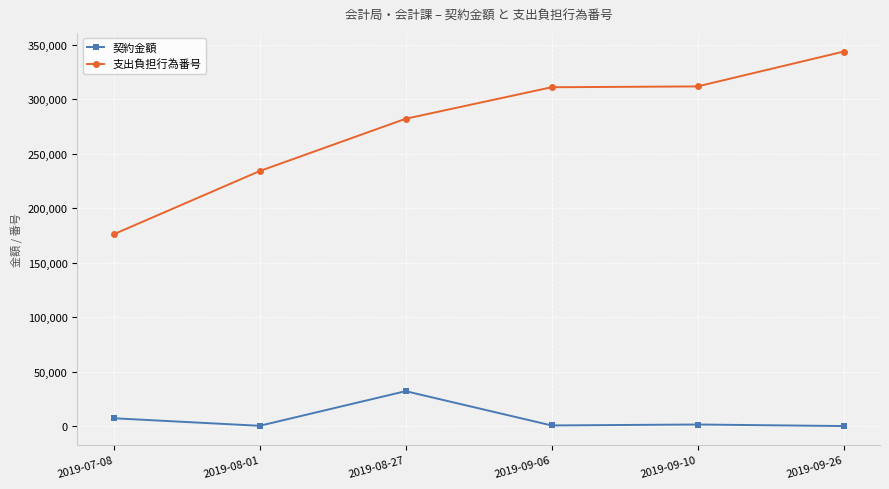

How many values in the 契約金額 series are below 1641?

3